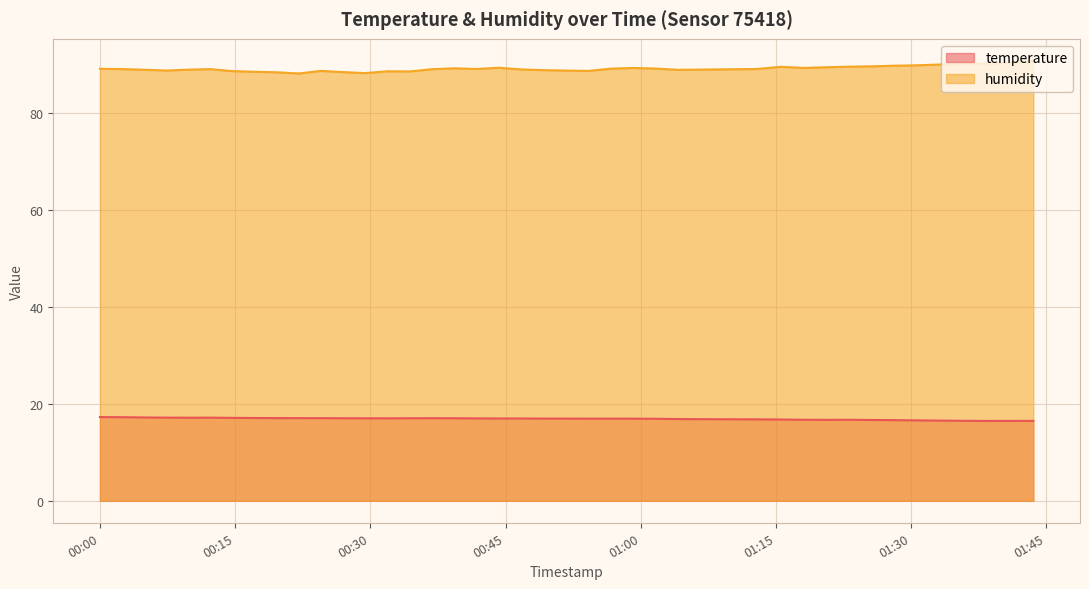

Count the number of categories in the chart.

40